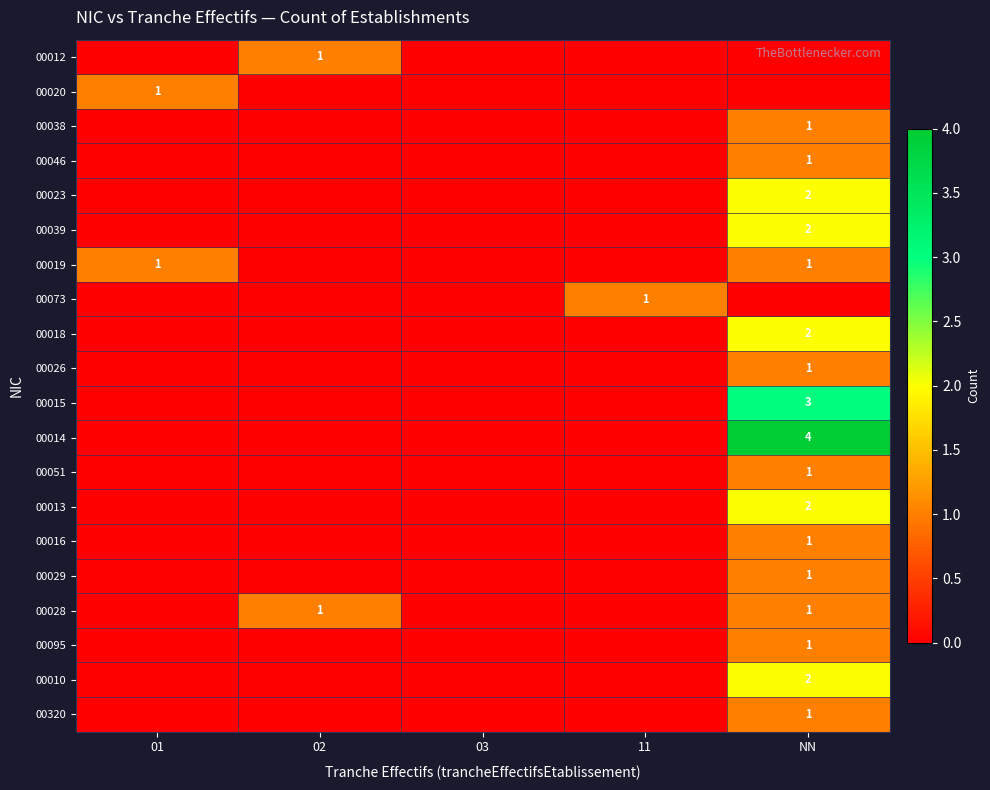

Is it true that 00028 equals 2 at NN?

False